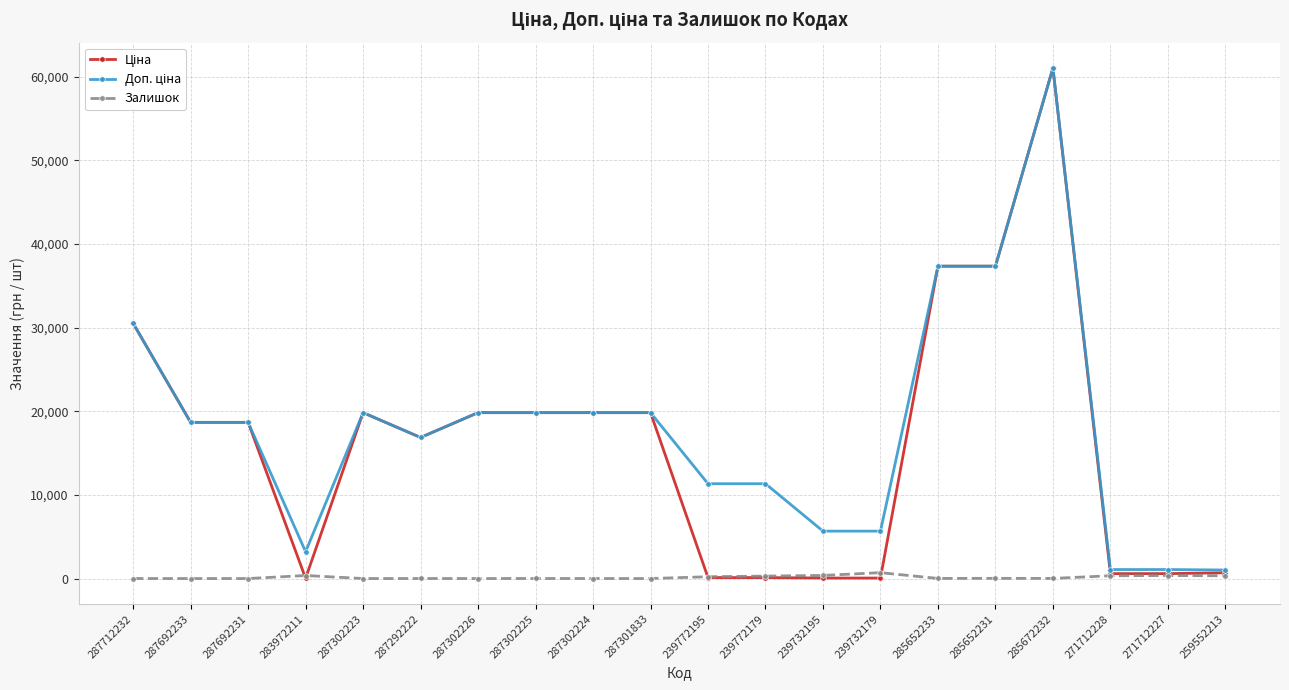

At how many categories does at least one series exceed 28127?

4